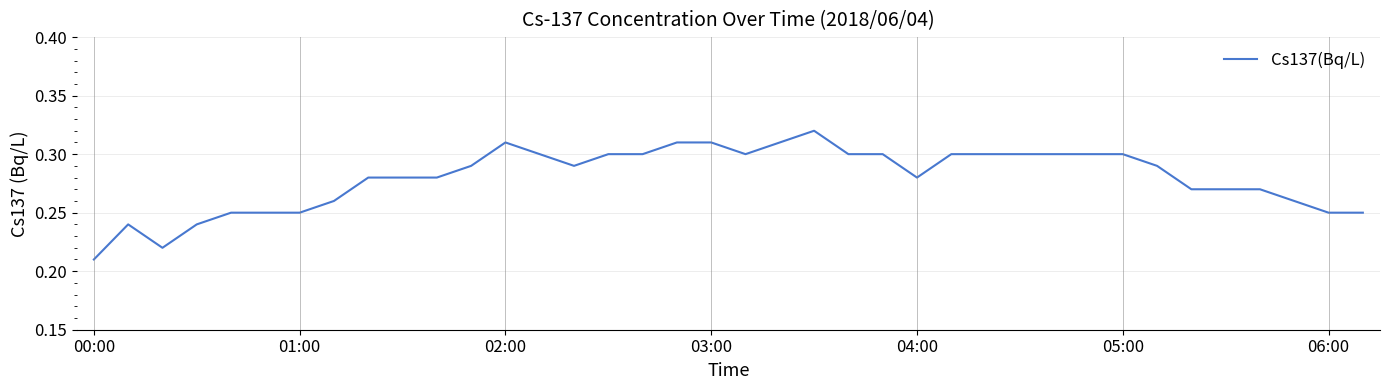

Is it true that the value at 06:00 is 0.4?

False